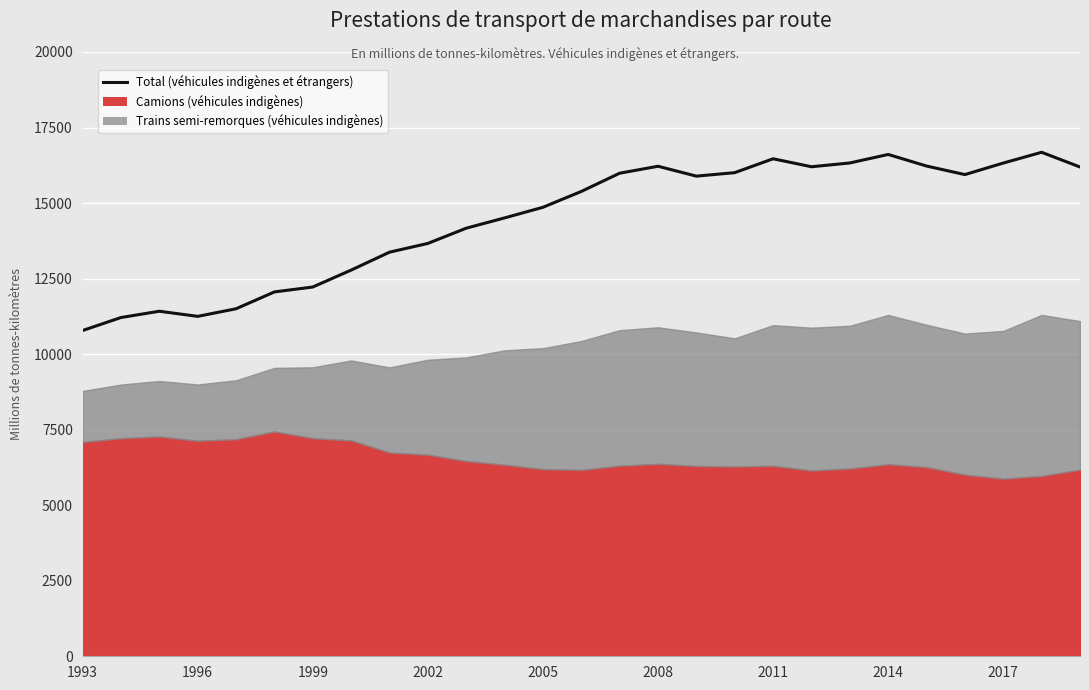

The chart shows a value of 6565.3 at 2005. True or false?

False